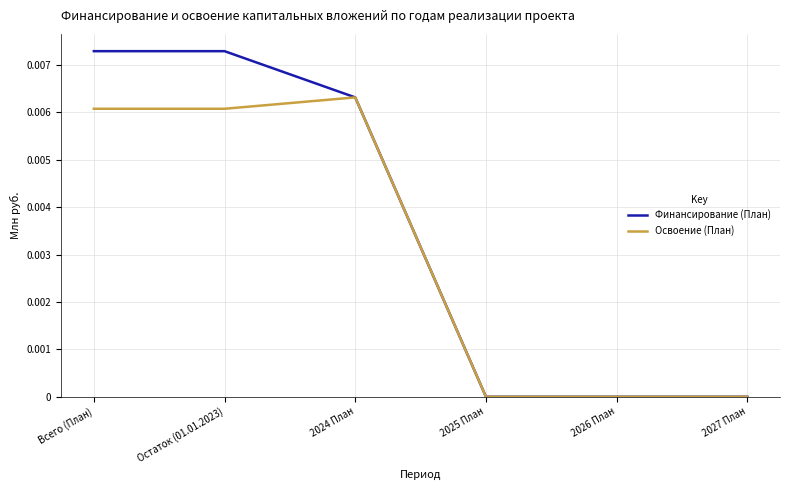

List the series in order of their overall mean, highest first.

Финансирование (План), Освоение (План)